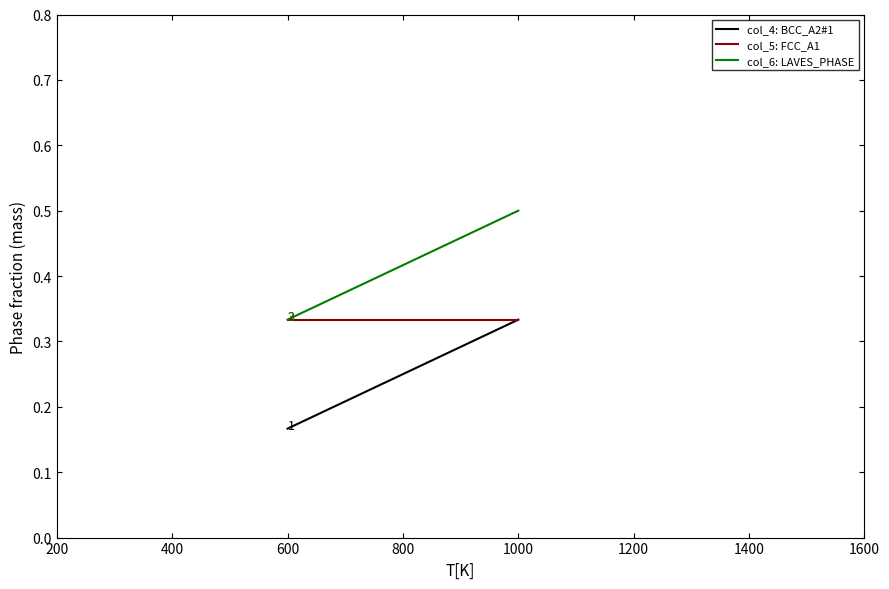

What is the difference between the maximum and minimum values in the col_4: BCC_A2#1 series?

0.2